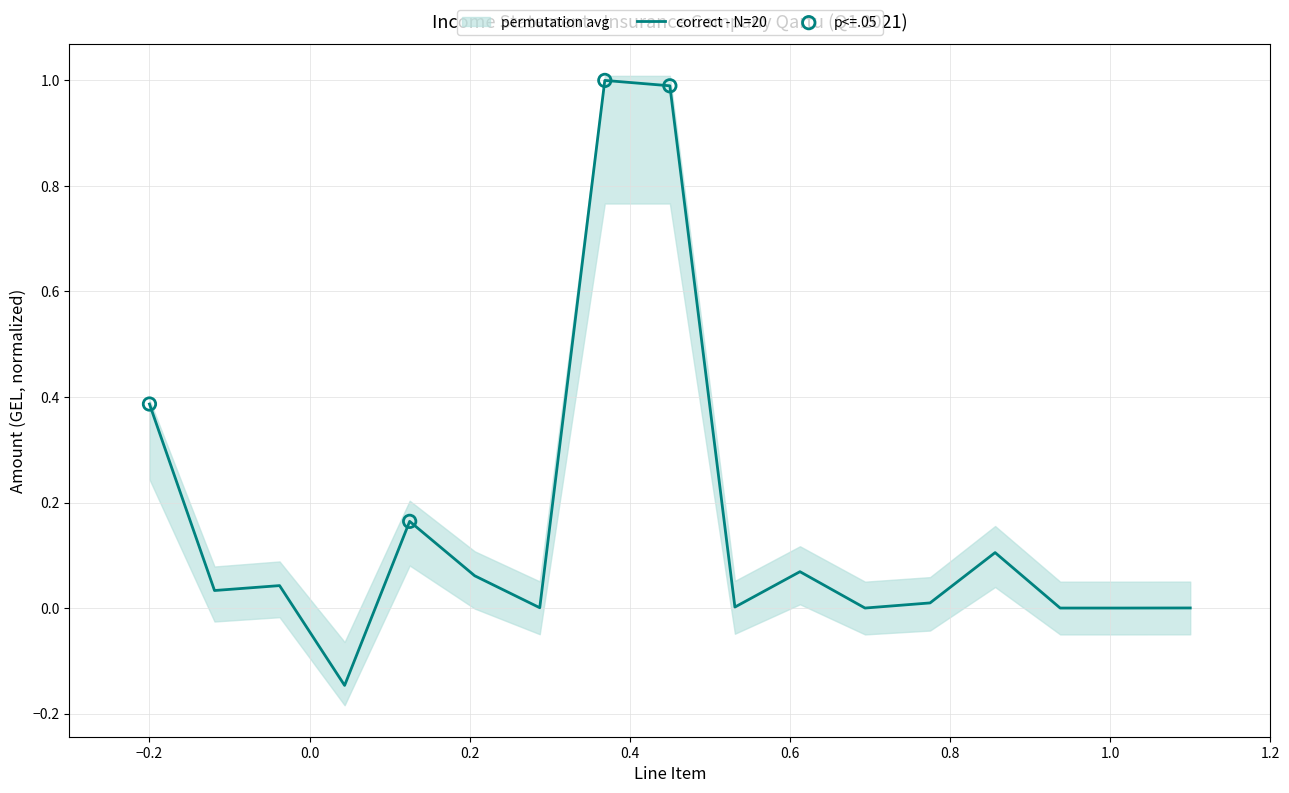

Which has a higher value, 11 or 16?

11